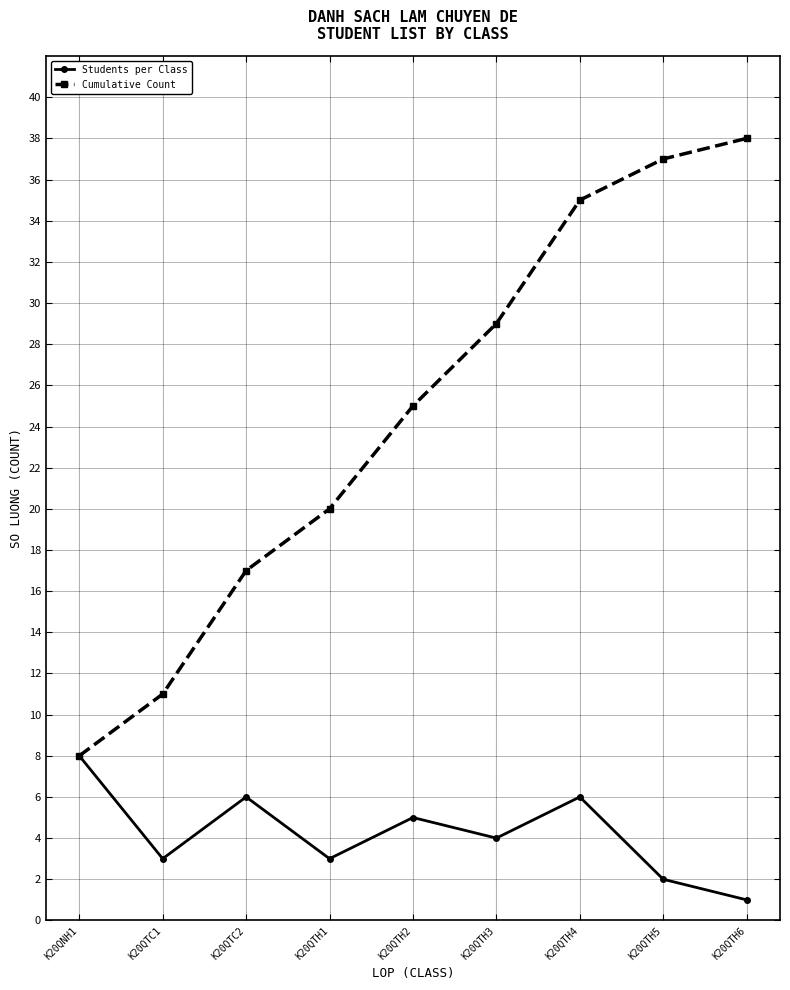

What is the average value of the Students per Class series?

4